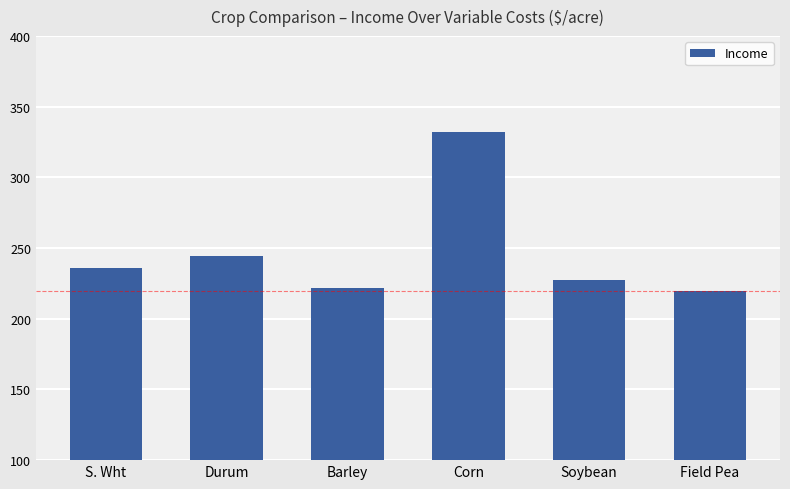

What is the average value?

246.9